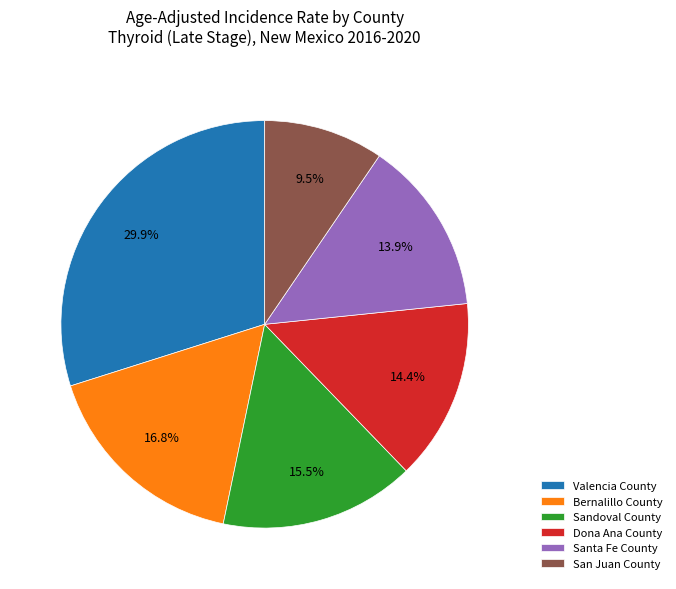

Approximately how many times larger is the value at San Juan County compared to Santa Fe County?

0.7